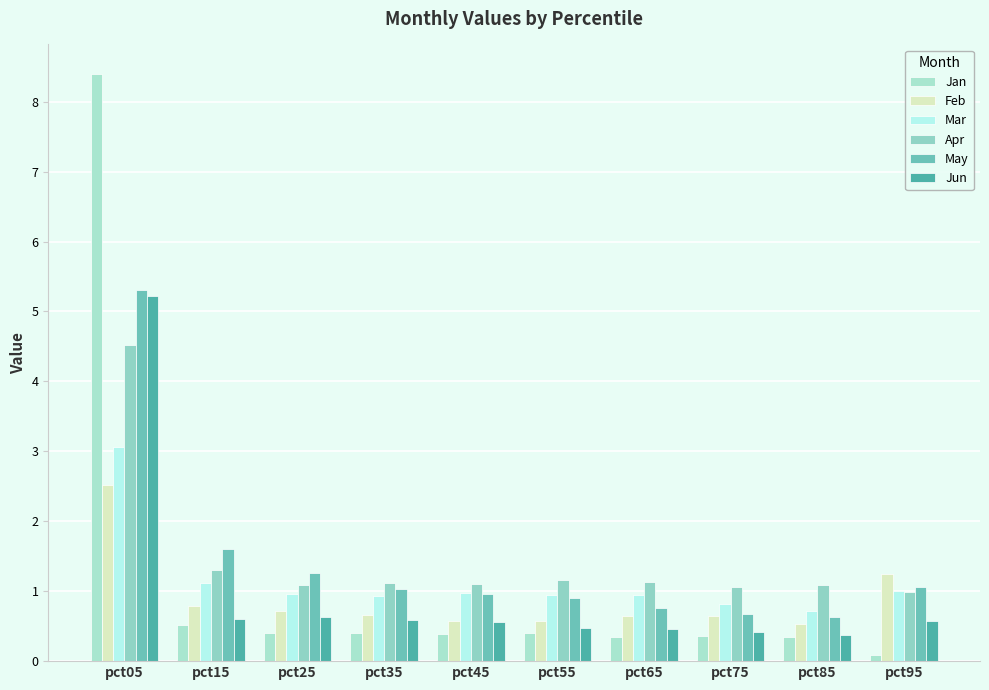

Are the bars grouped side by side (vs. stacked)?

Yes